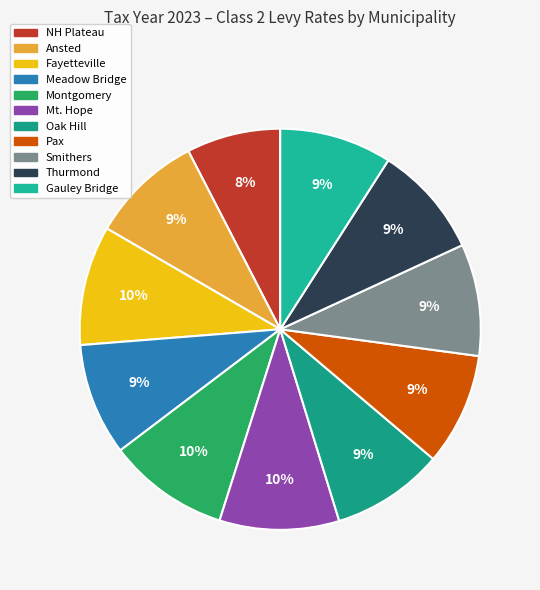

Does any single category account for the majority?

No